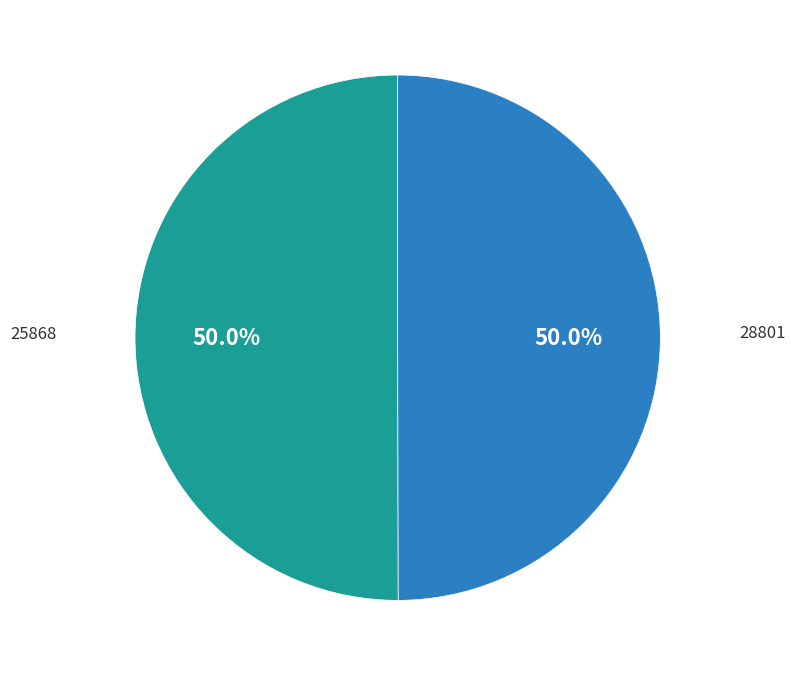

How many slices are in this pie chart?

2